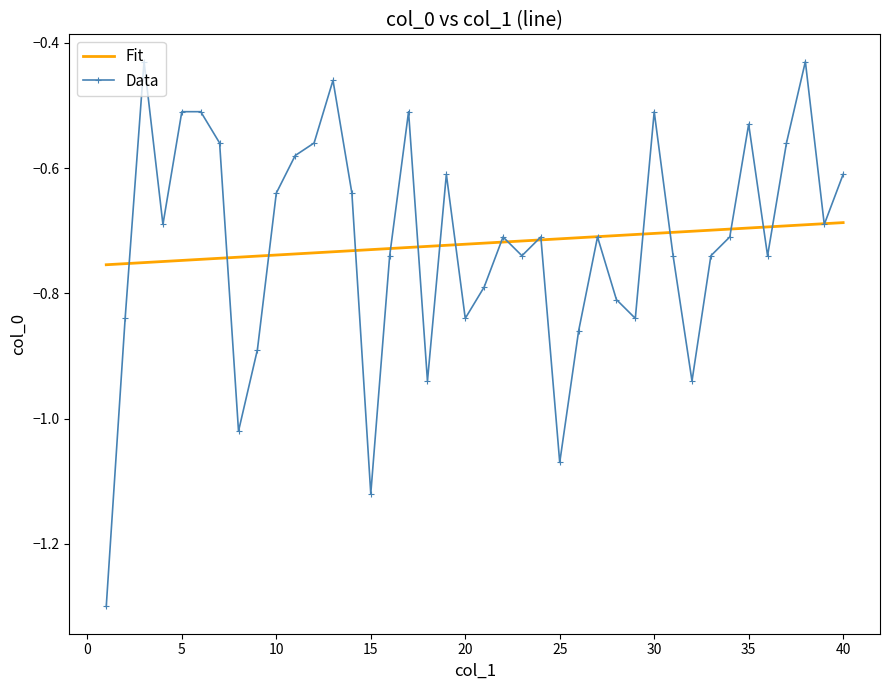

What is the minimum value shown in the chart?

-1.3